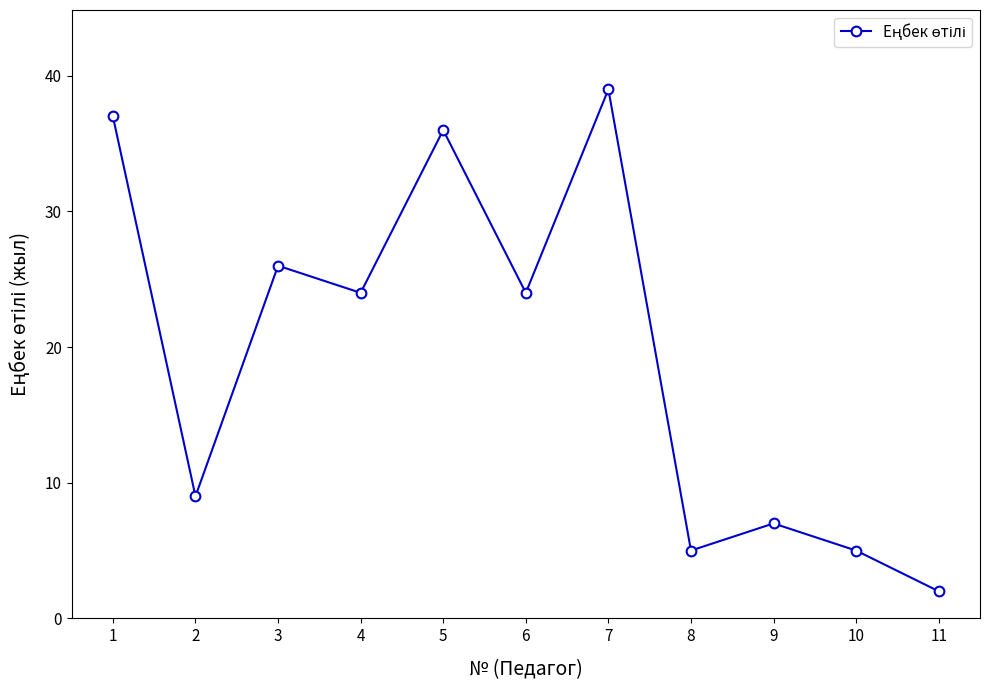

What is the difference between the maximum and second lowest values?

34